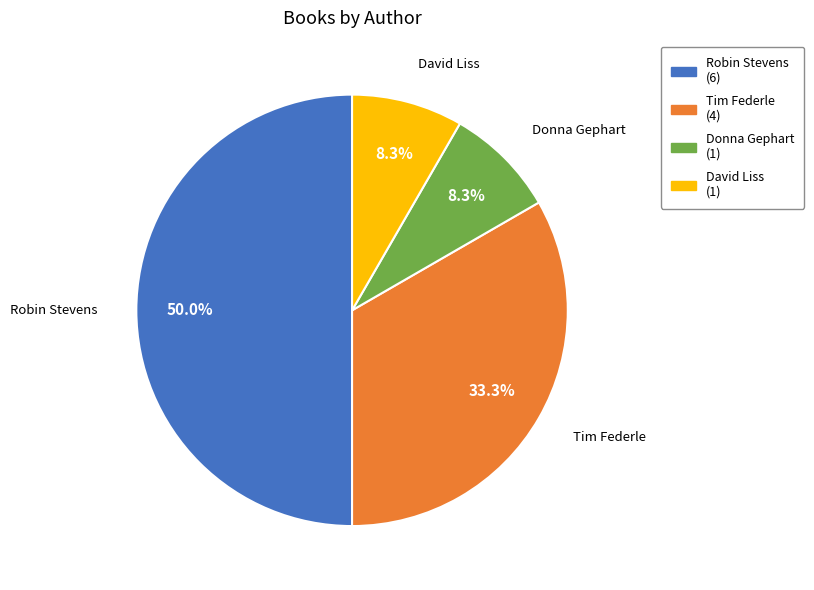

Is there any slice that represents more than half of the pie?

No